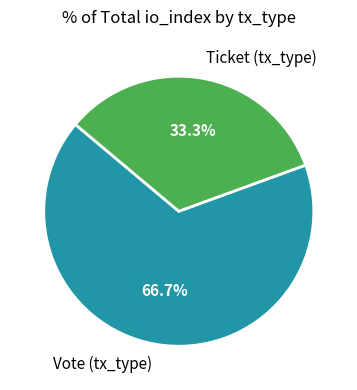

To the nearest percent, what is the average slice percentage?

50%